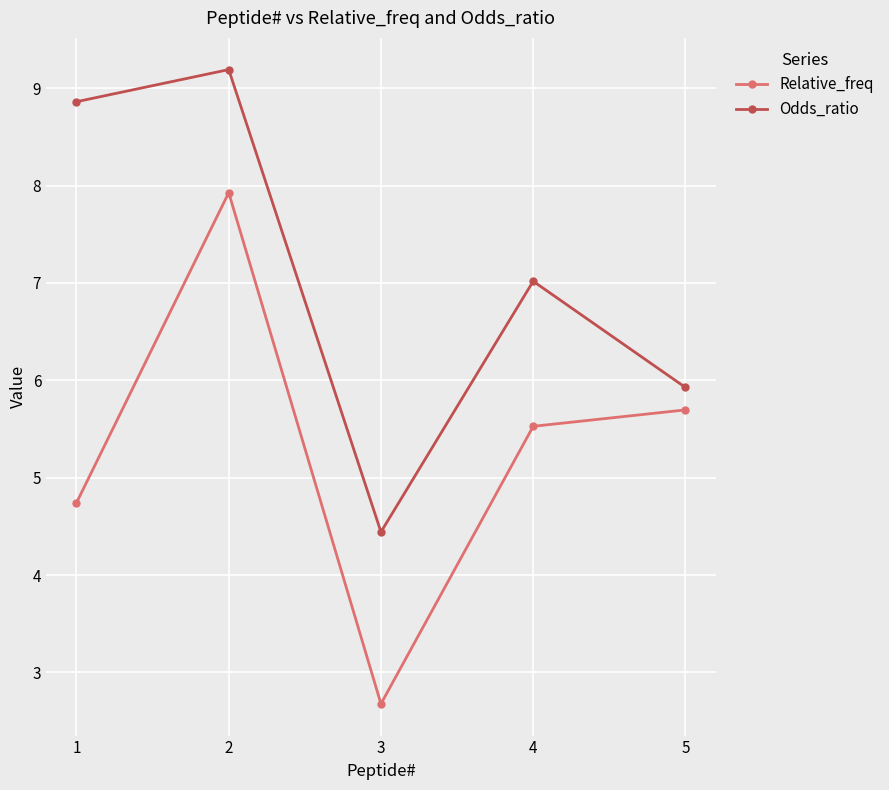

What is the difference between the highest and lowest values at 5?

0.2